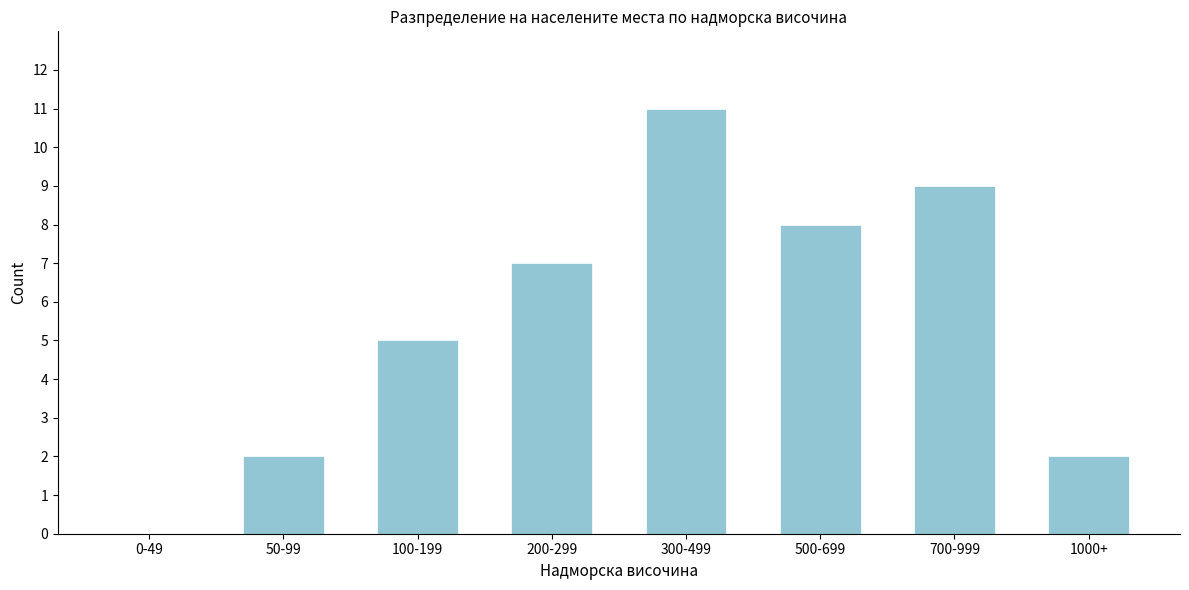

Reading right to left, transcribe all the data shown in this chart.

1000+=2	700-999=9	500-699=8	300-499=11	200-299=7	100-199=5	50-99=2	0-49=0